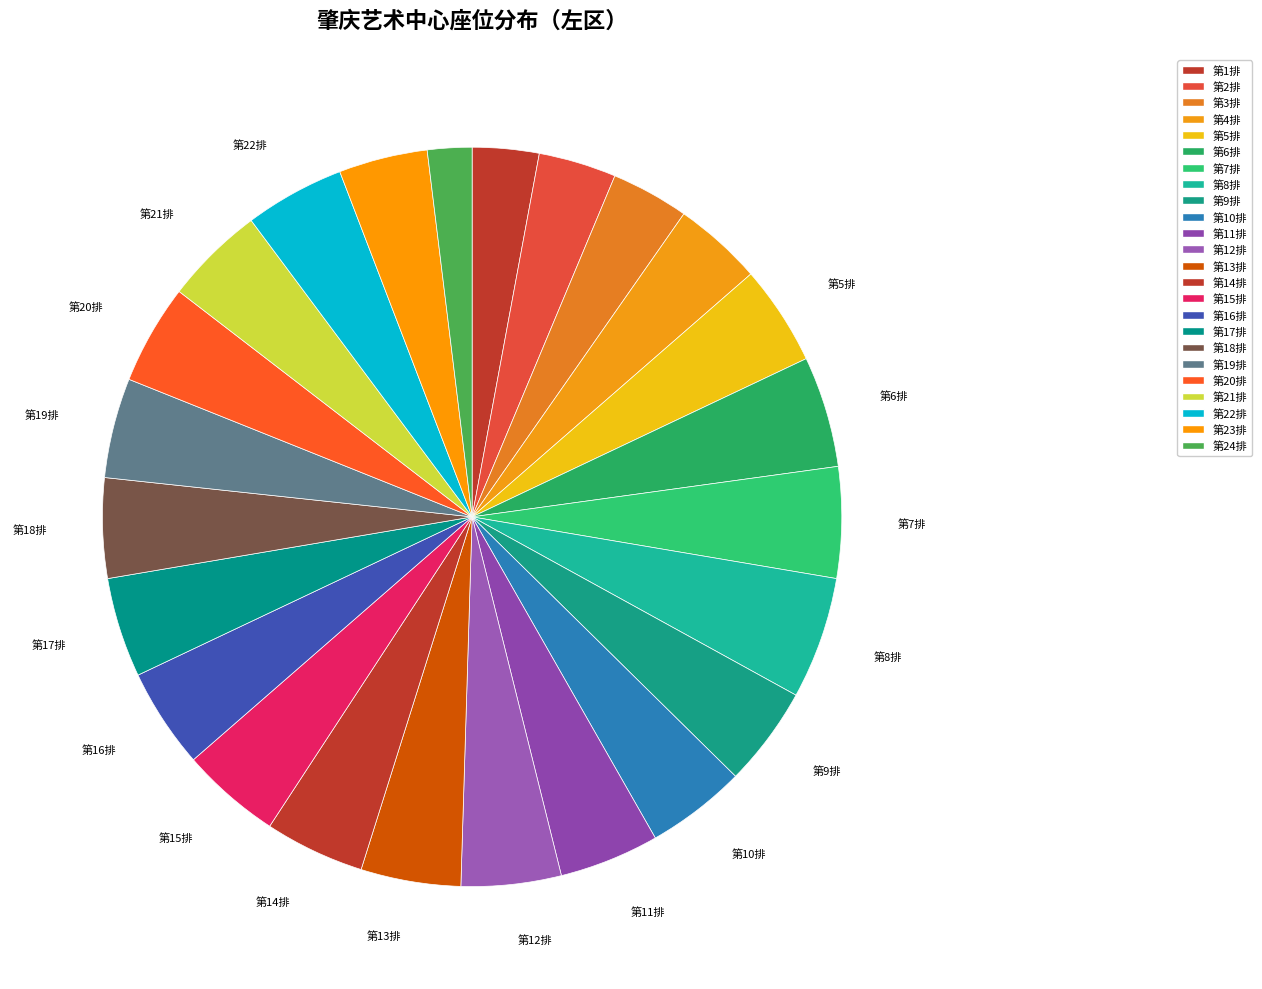

Does 第11排 account for over 50% of the chart?

No